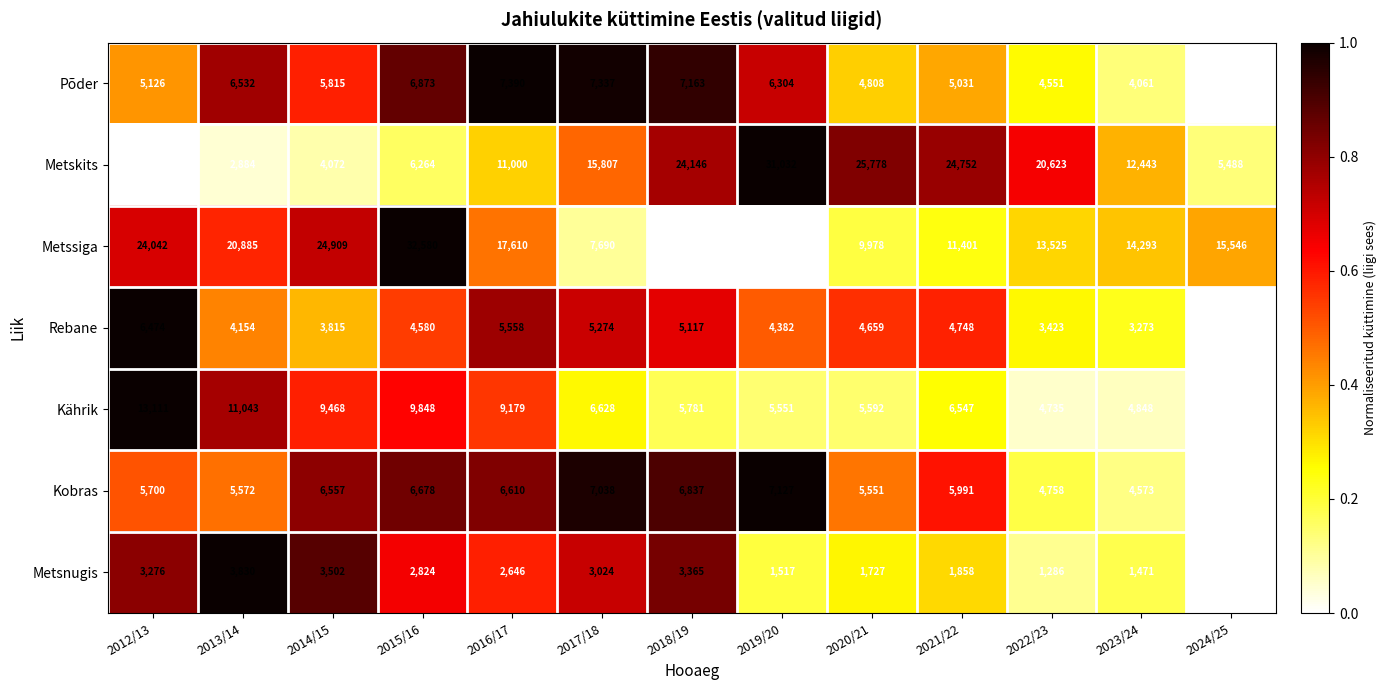

What is the sum of the Metsnugis values at 2017/18 and 2012/13?

6300